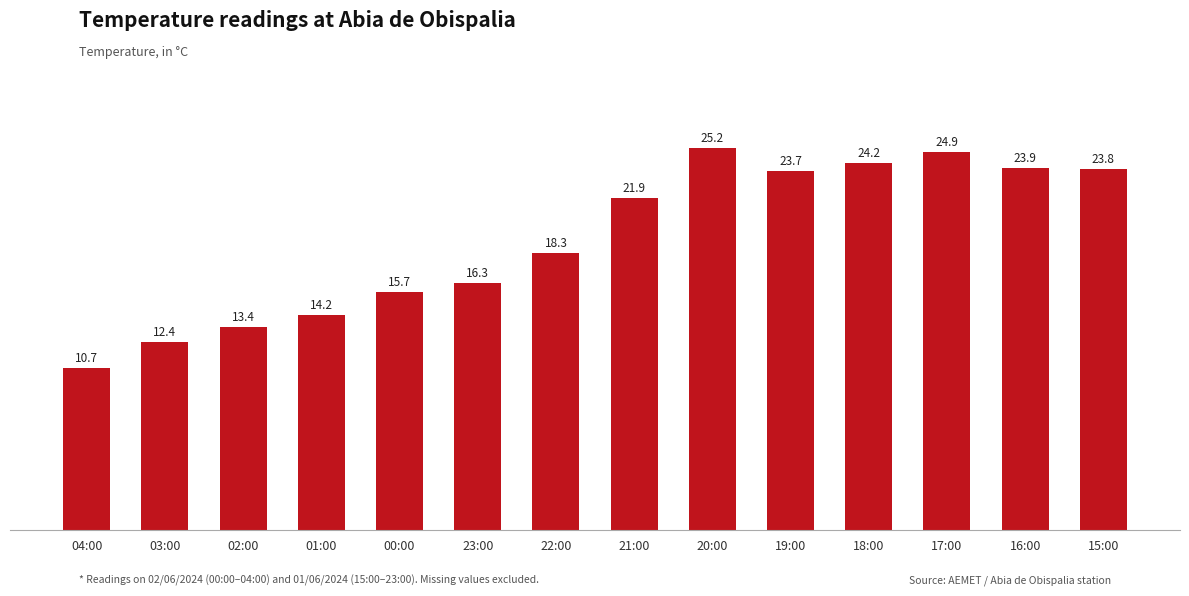

Which has a higher value, 01:00 or 18:00?

18:00